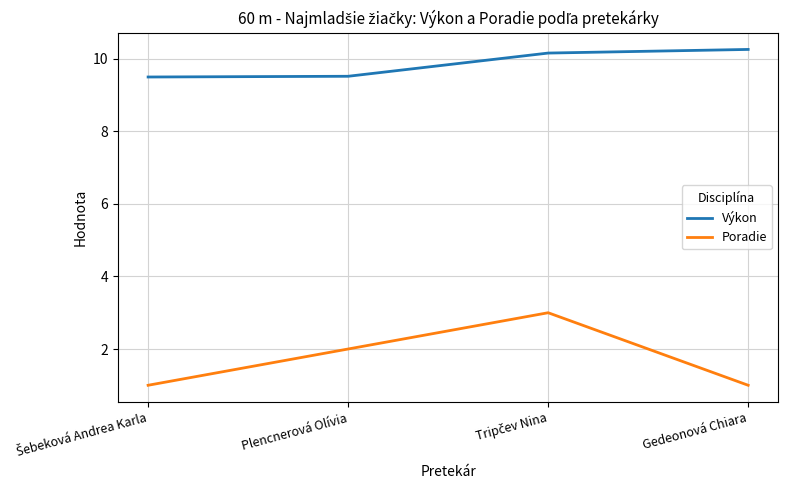

True or false: Výkon and Poradie cross at least once.

False